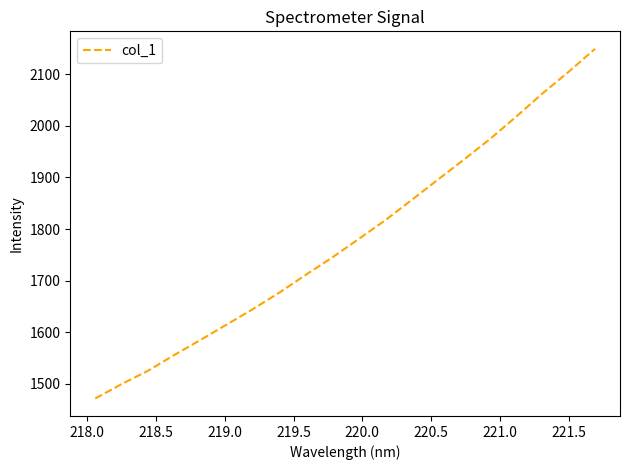

What is the difference between the maximum and minimum values?

678.2